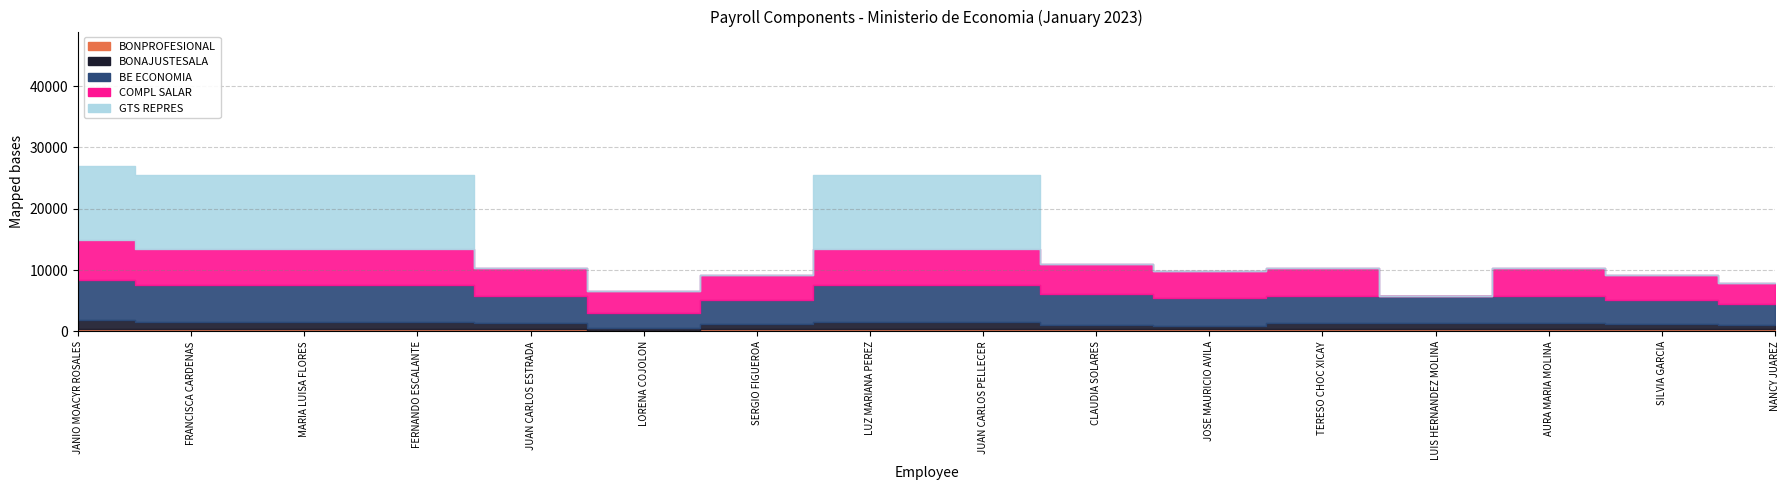

True or false: TOTAL INGRESOS and GTS REPRES intersect in this chart.

False